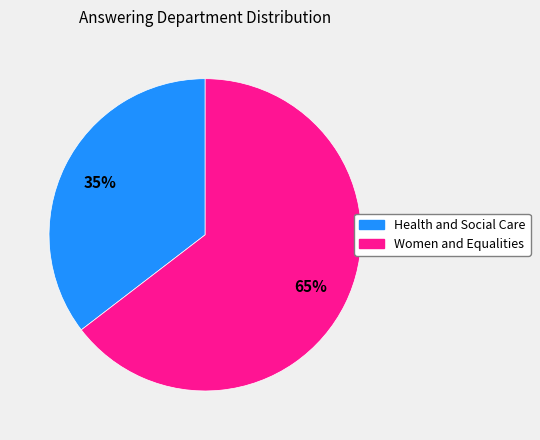

Is the sum of Health and Social Care and Women and Equalities greater than half?

Yes